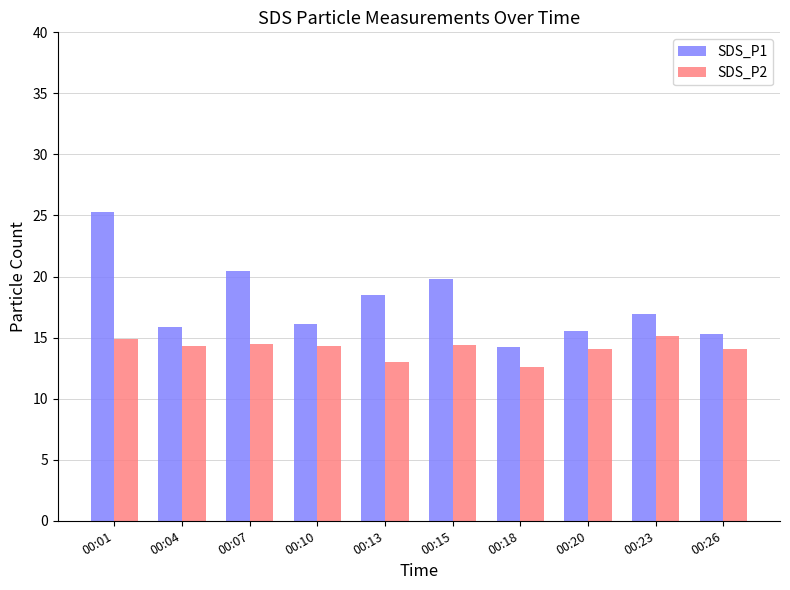

How many distinct data groups are displayed?

2